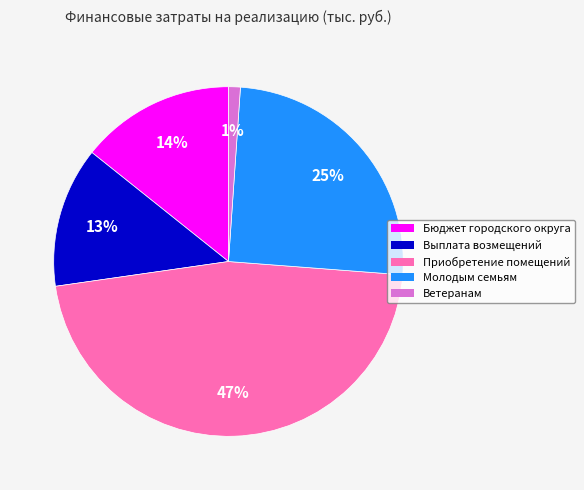

To the nearest percent, what is the average slice percentage?

20%